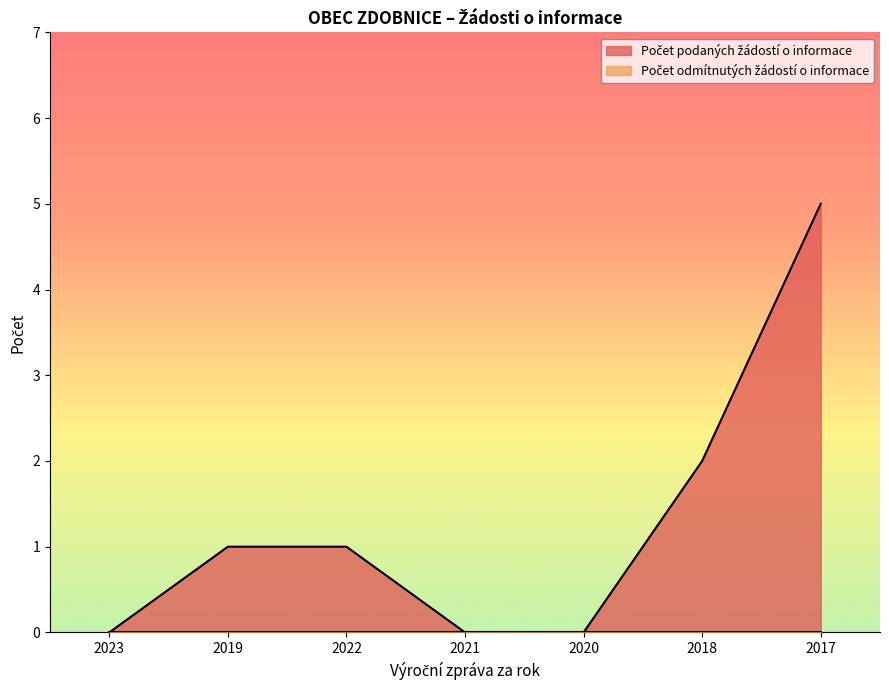

What is the average value?

1